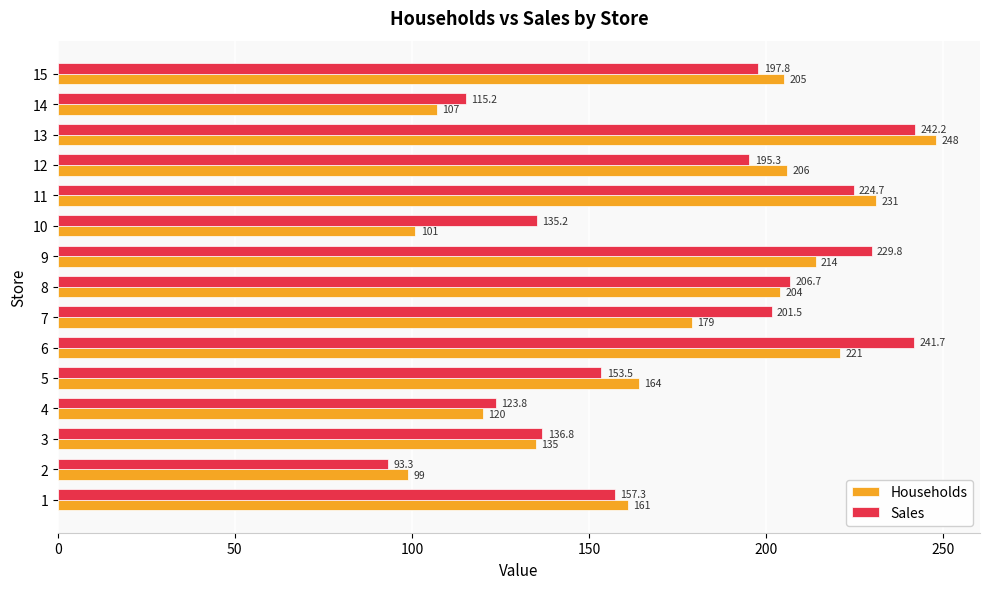

Is the value of Households at 5 greater than the value of Sales at 13?

No